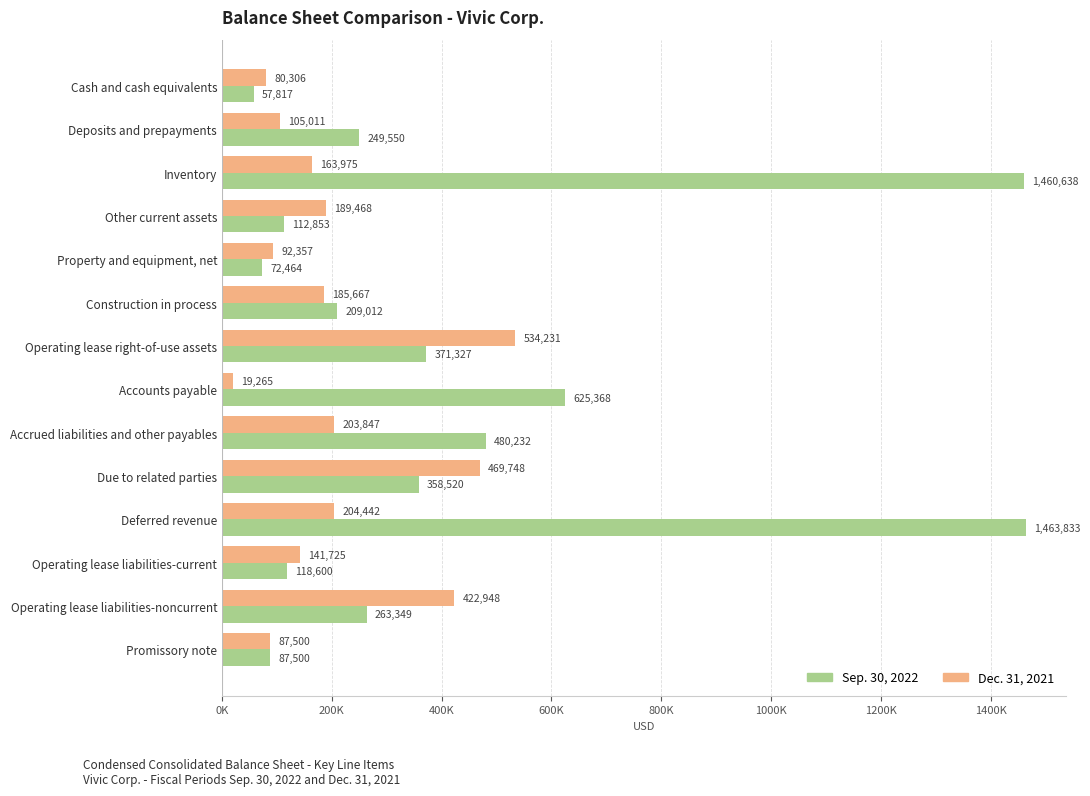

What are all the series names shown in the legend?

Sep. 30, 2022, Dec. 31, 2021